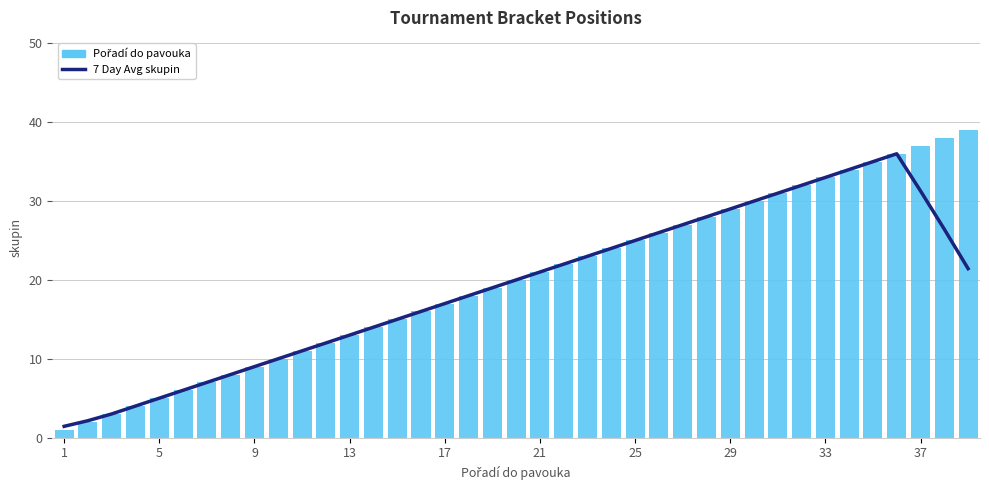

What is the sum of all 7 Day Avg skupin values?

745.7